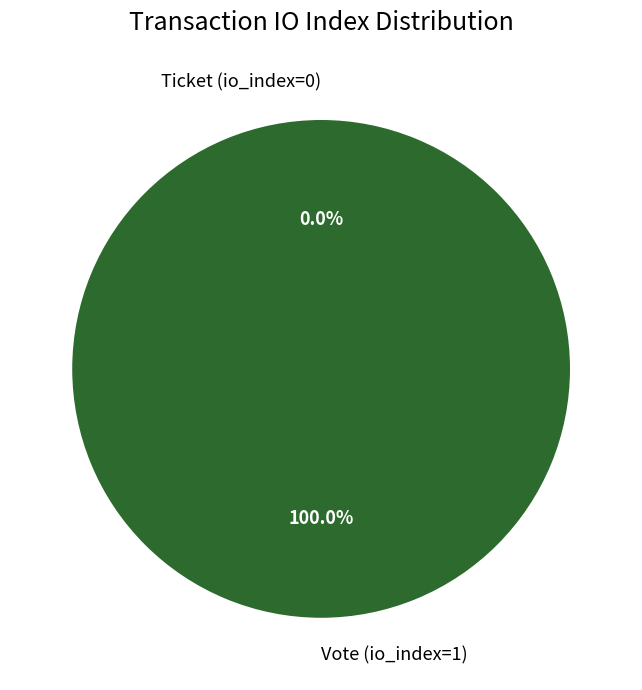

What percentage is the Vote (io_index=1) slice, to the nearest percent?

100%